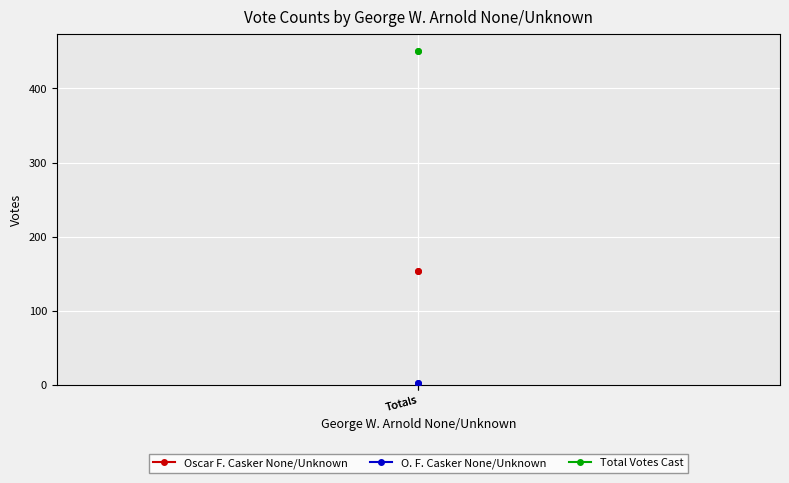

What is the approximate value of Total Votes Cast at Totals?

451